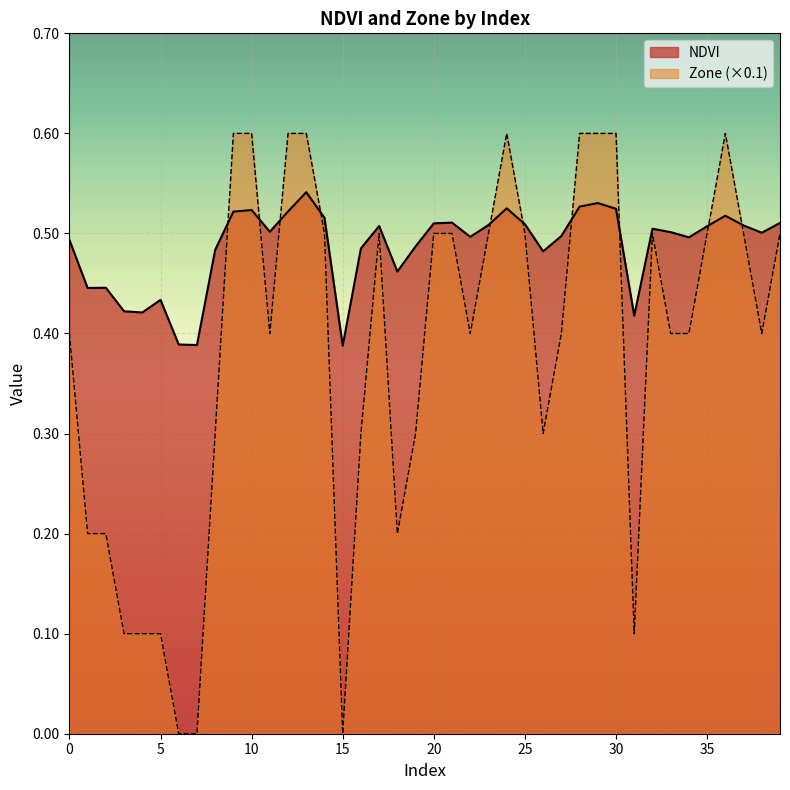

Count the Zone values in the range 0 to 1.

40